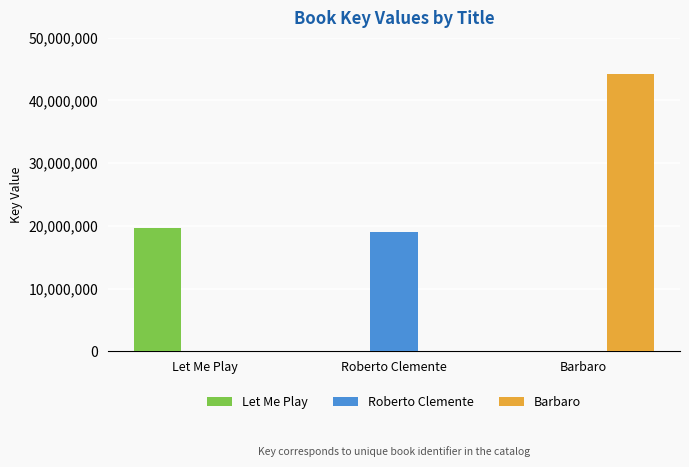

Are the bars grouped side by side (vs. stacked)?

Yes